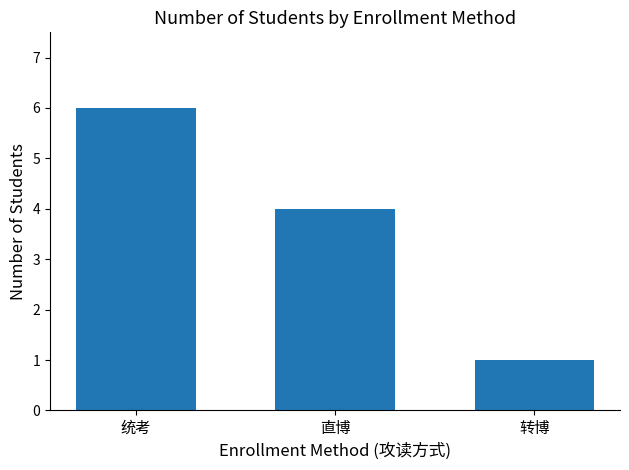

At which category does the chart reach its minimum across all series?

转博